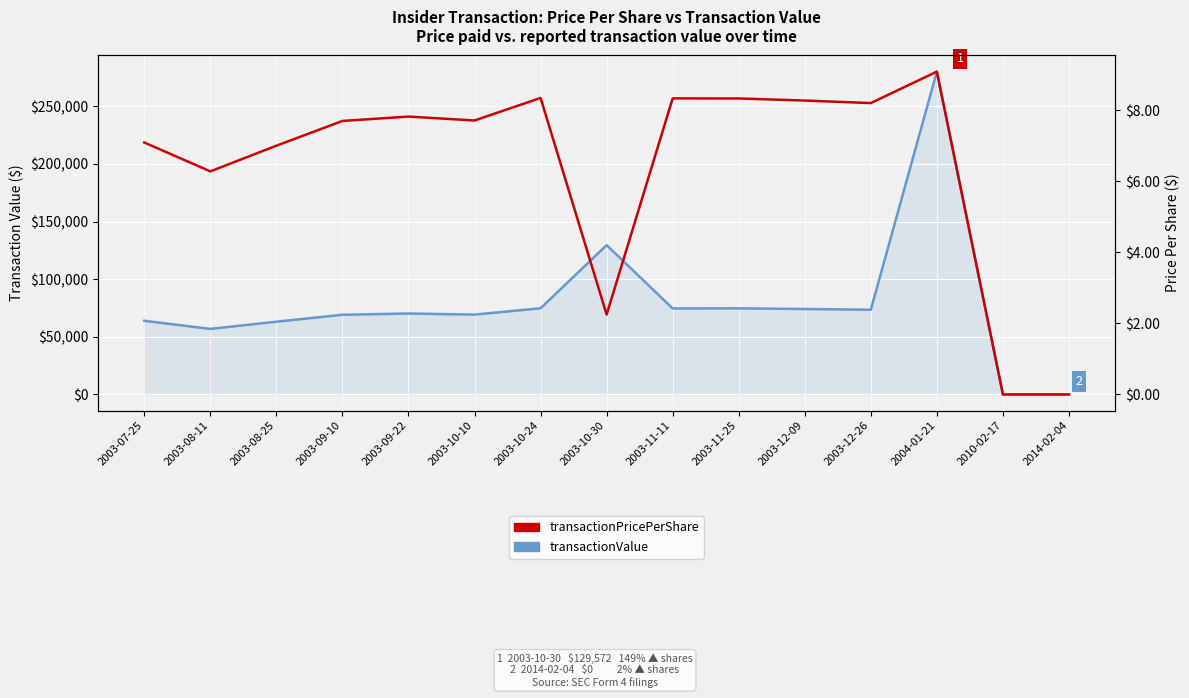

What is the label of the 15th point from the left?

2014-02-04